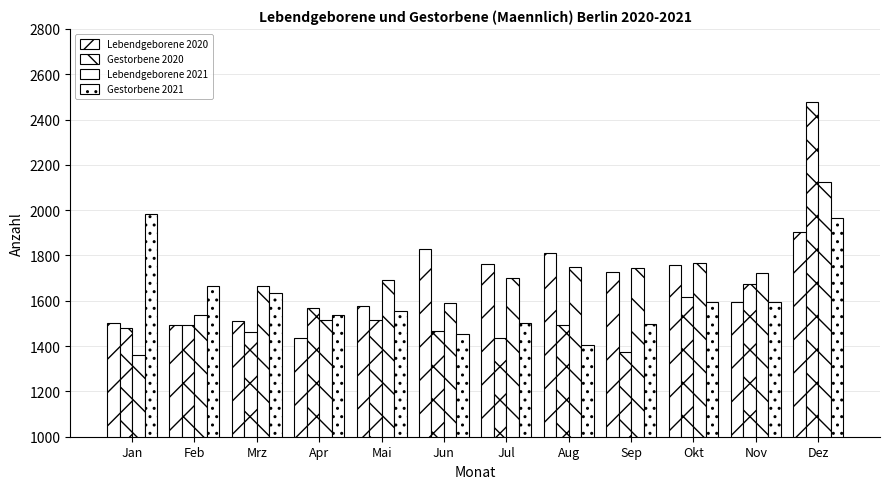

At which category is the sum across all series the highest?

Dez